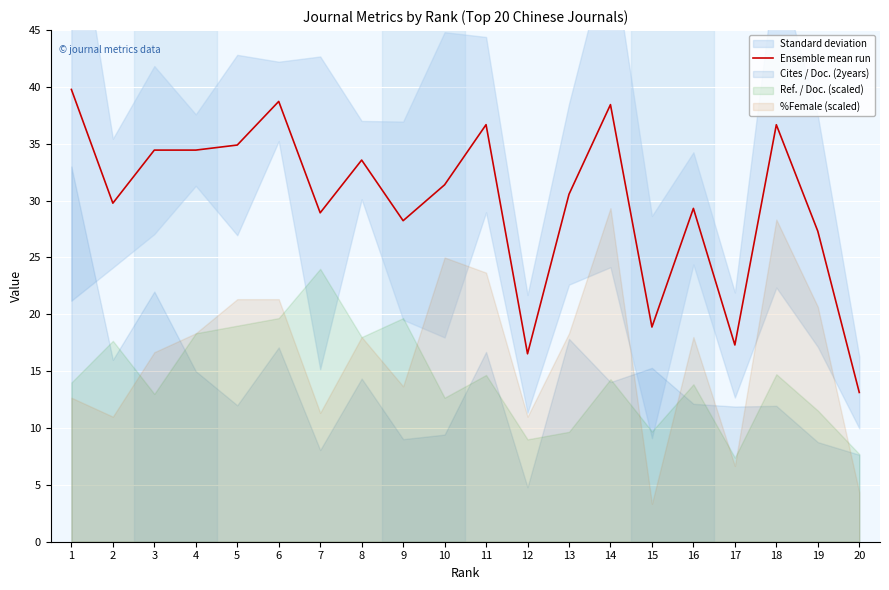

Does the chart display data point markers on the line(s)?

No